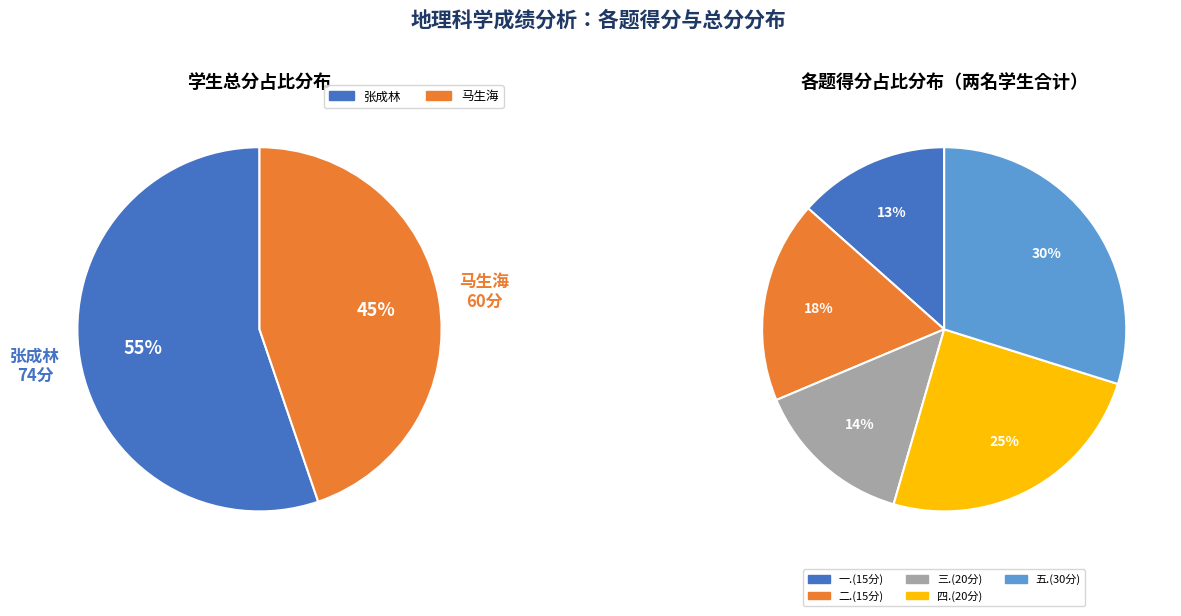

Is there a majority slice in this chart?

Yes